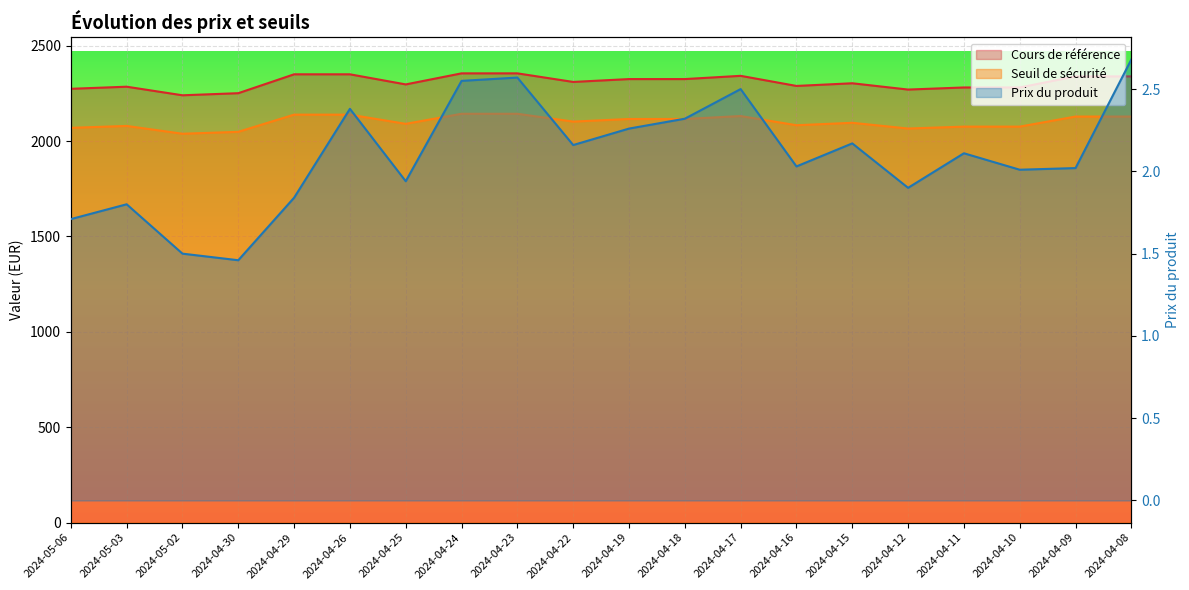

At how many categories does at least one series exceed 857?

20